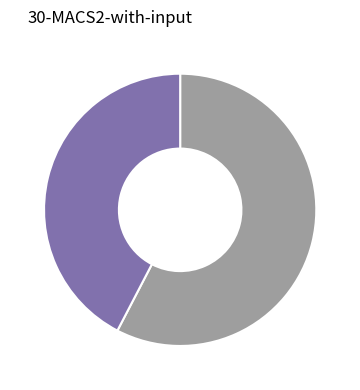

Is there a majority slice in this chart?

Yes